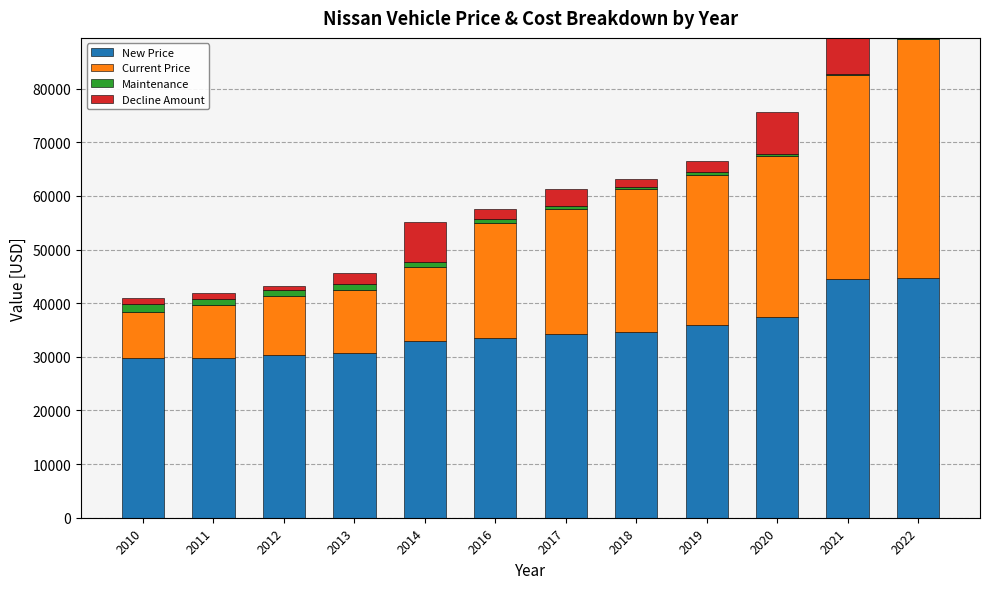

What is the maximum value for New Price?

44610